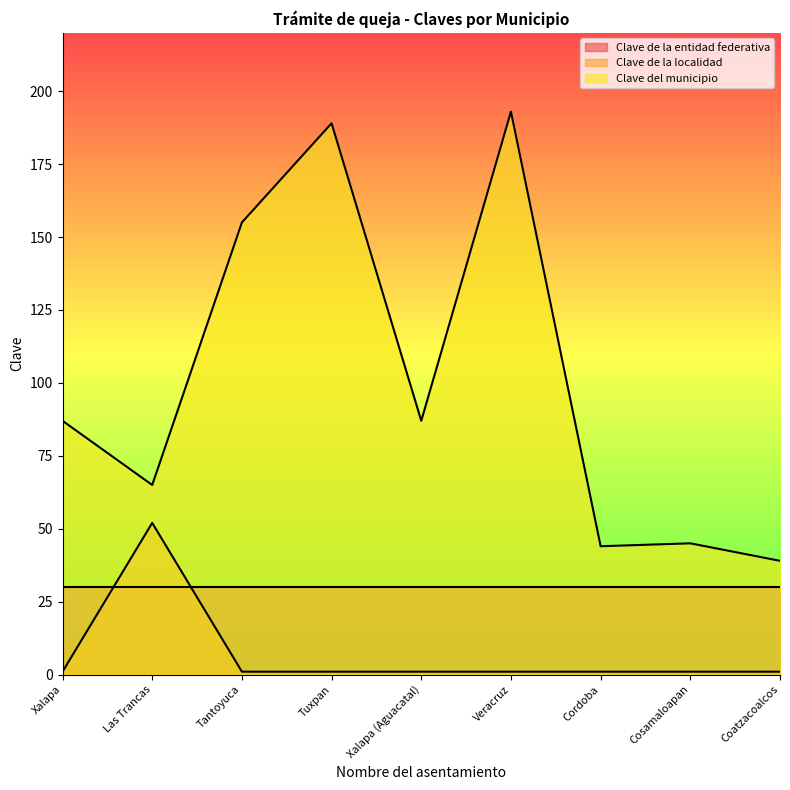

Does the chart display data point markers on the line(s)?

No